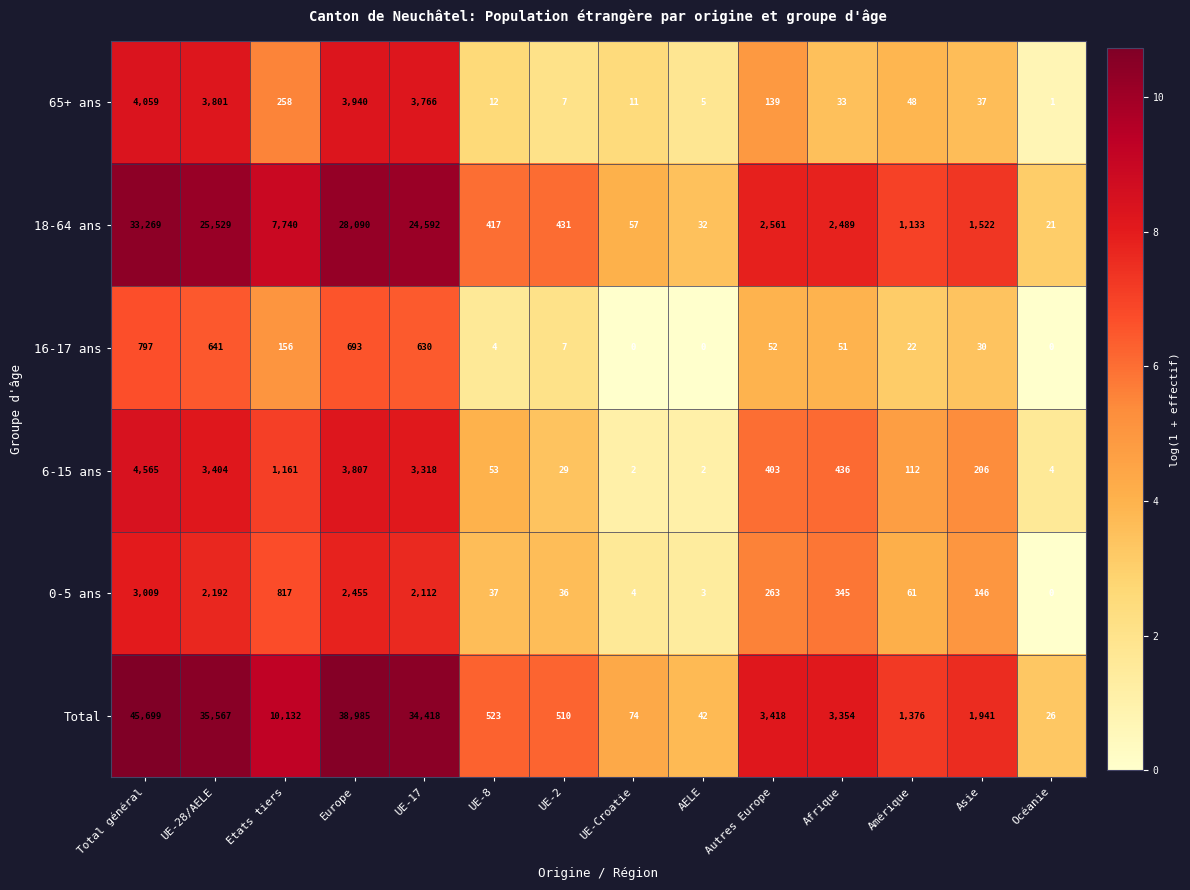

What is the spread (max minus min) of values at UE-Croatie?

74